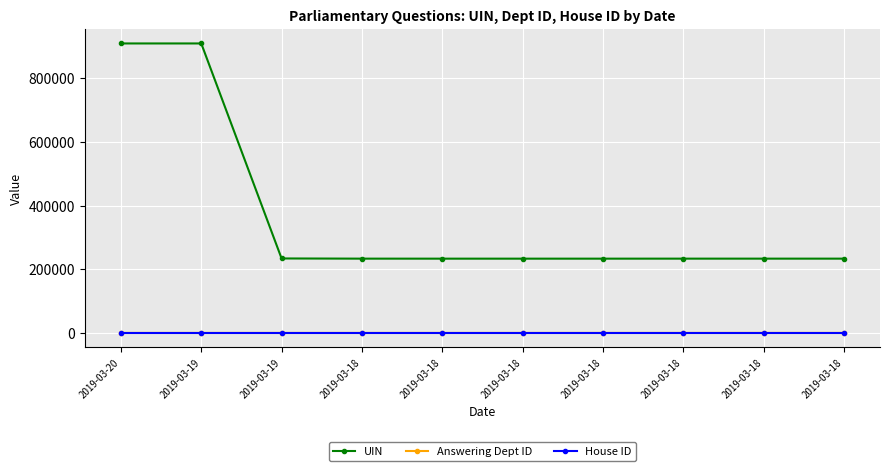

What are all the series names shown in the legend?

UIN, Answering Dept ID, House ID